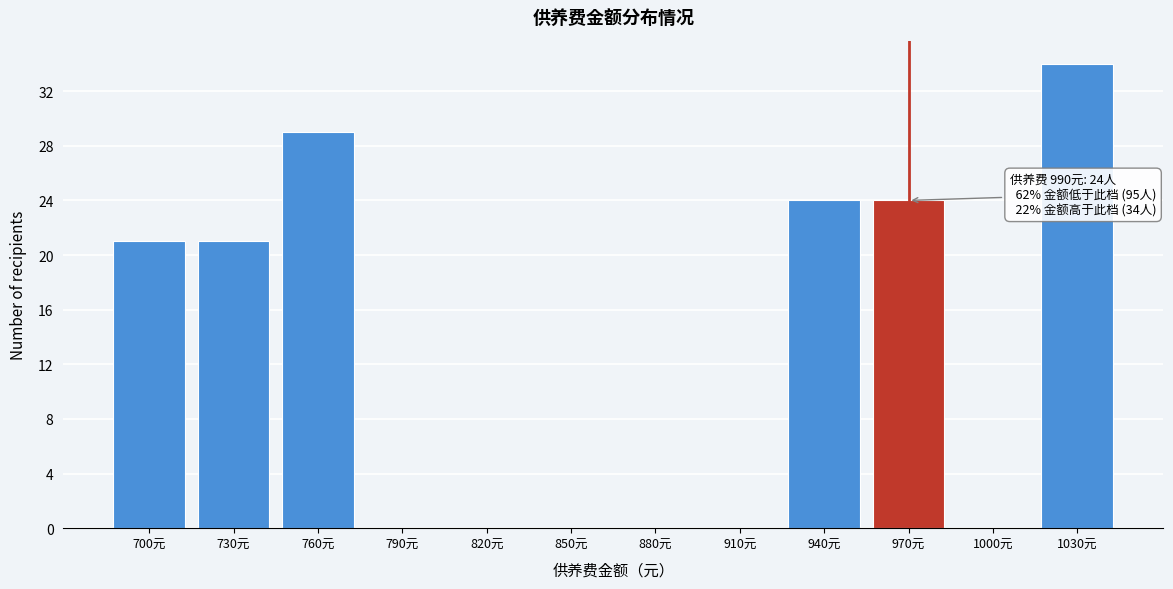

Reading left to right, extract all data points from this chart.

700元=21	730元=21	760元=29	790元=0	820元=0	850元=0	880元=0	910元=0	940元=24	970元=24	1000元=0	1030元=34